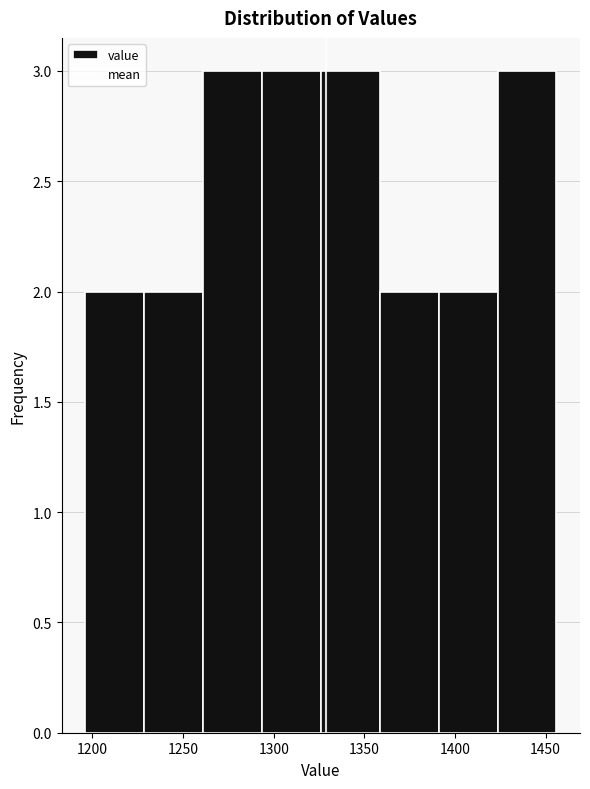

Reading left to right, list every bar in this chart as the range it spans on the x-axis followed by its height. Neither the bar edges nor the heights are printed on the chart, so give them approximately, as read against the axes.

1196.0 to 1228.5: 2
1228.5 to 1261.0: 2
1261.0 to 1293.5: 3
1293.5 to 1326.0: 3
1326.0 to 1358.5: 3
1358.5 to 1391.0: 2
1391.0 to 1423.5: 2
1423.5 to 1456.0: 3